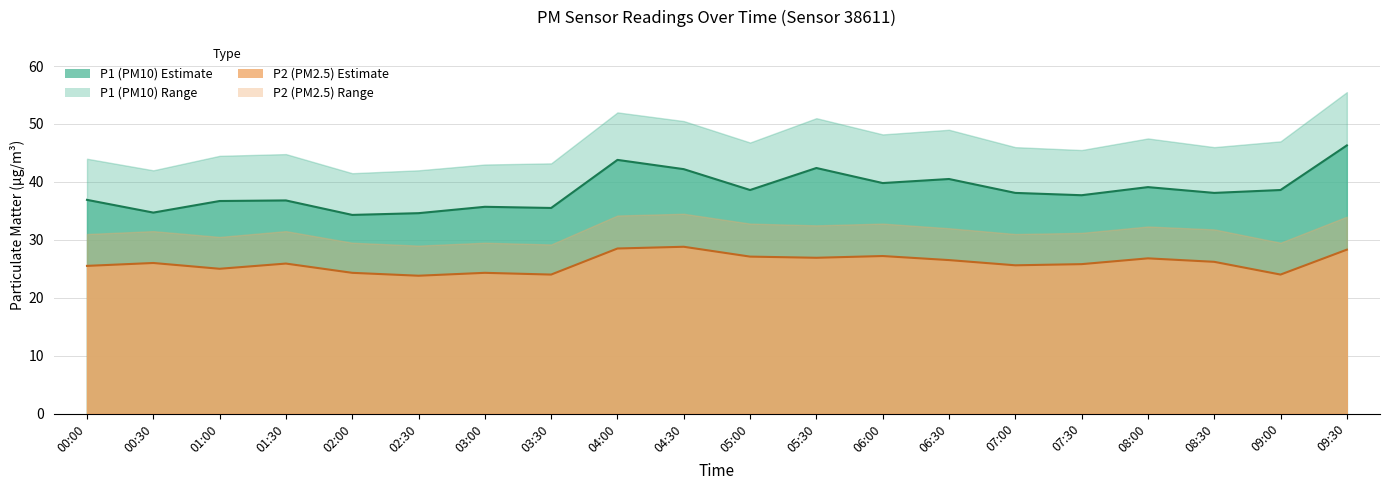

Which series changed the most between 00:00 and 05:00?

P1